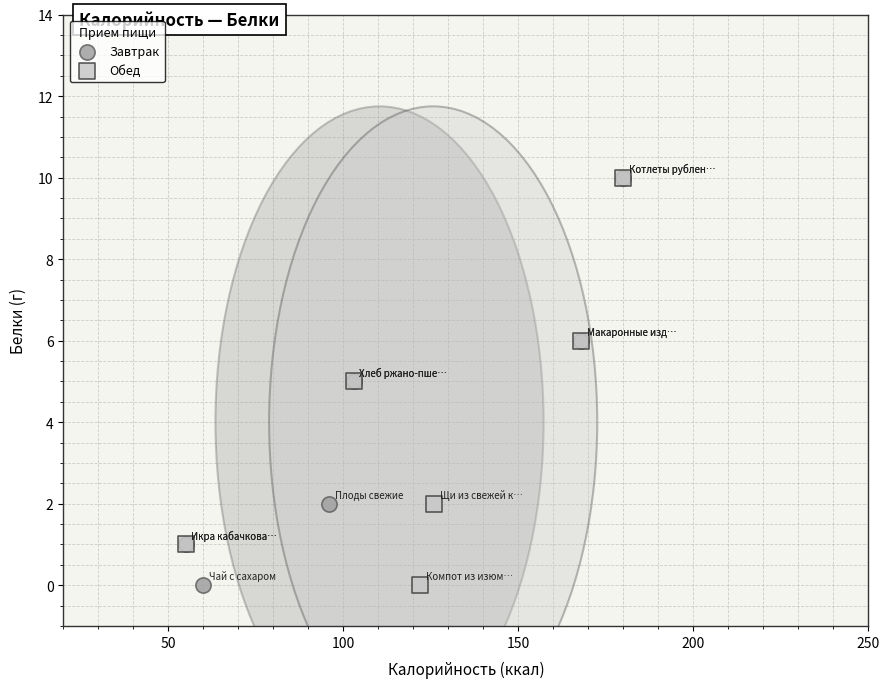

What are all the series names shown in the legend?

Завтрак, Обед